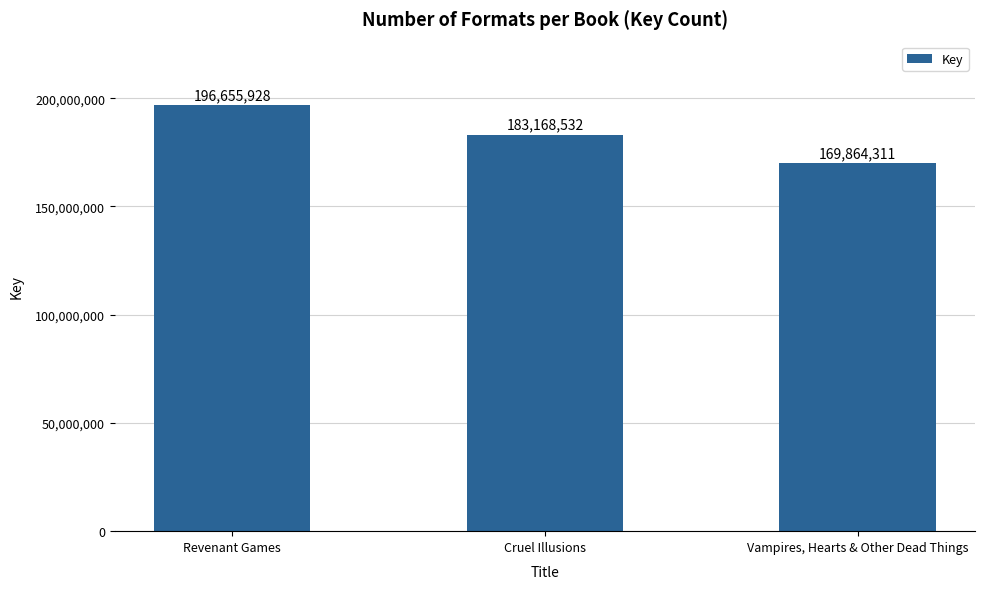

What is the label of the 3rd bar from the left?

Vampires, Hearts & Other Dead Things